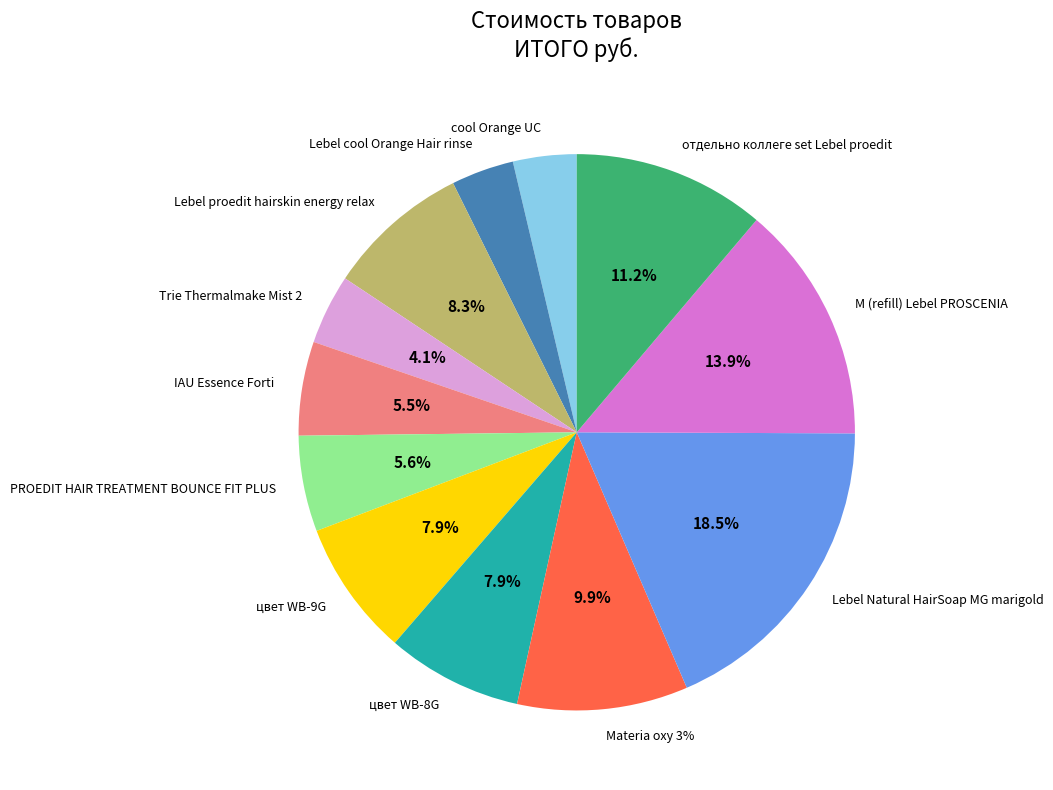

To the nearest percent, what portion does отдельно коллеге set Lebel proedit represent?

11%